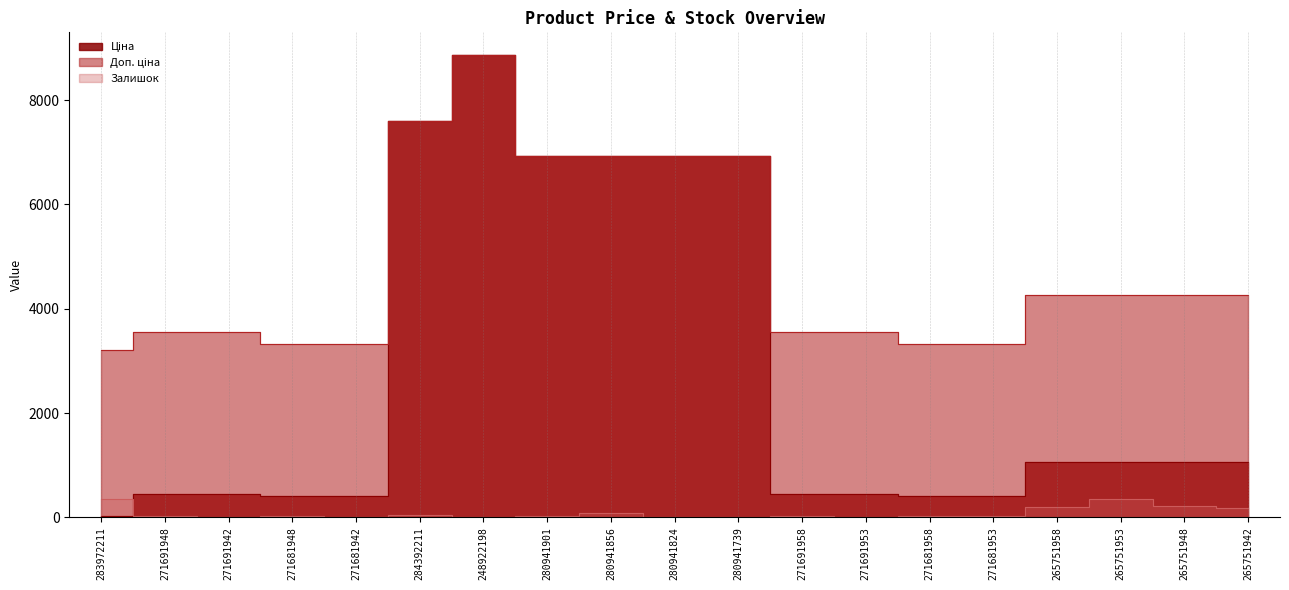

How many values in the Доп. ціна series exceed 4269?

10